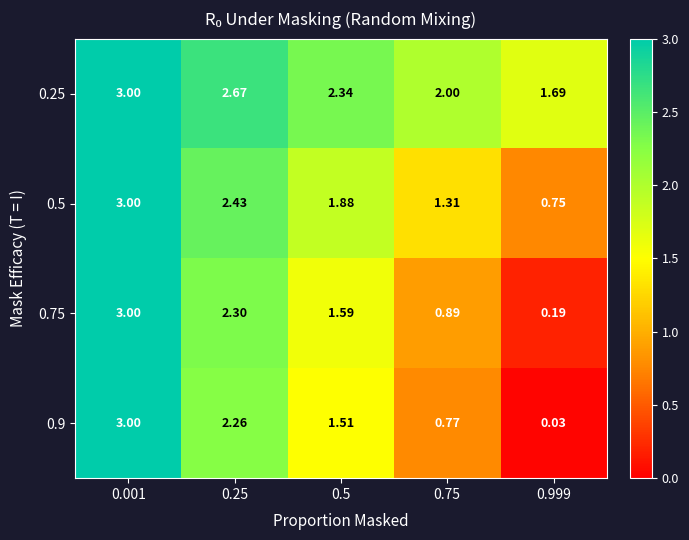

At 0.999, list the series in order from largest to smallest.

0.25, 0.5, 0.75, 0.9